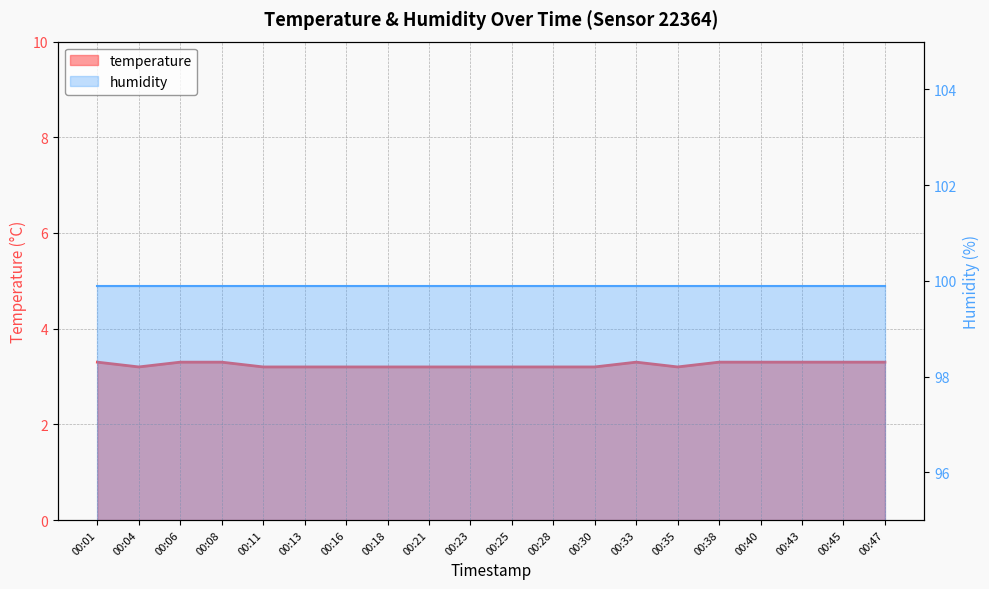

Reading left to right, extract all data points from this chart.

00:01=3.3	00:04=3.2	00:06=3.3	00:08=3.3	00:11=3.2	00:13=3.2	00:16=3.2	00:18=3.2	00:21=3.2	00:23=3.2	00:25=3.2	00:28=3.2	00:30=3.2	00:33=3.3	00:35=3.2	00:38=3.3	00:40=3.3	00:43=3.3	00:45=3.3	00:47=3.3